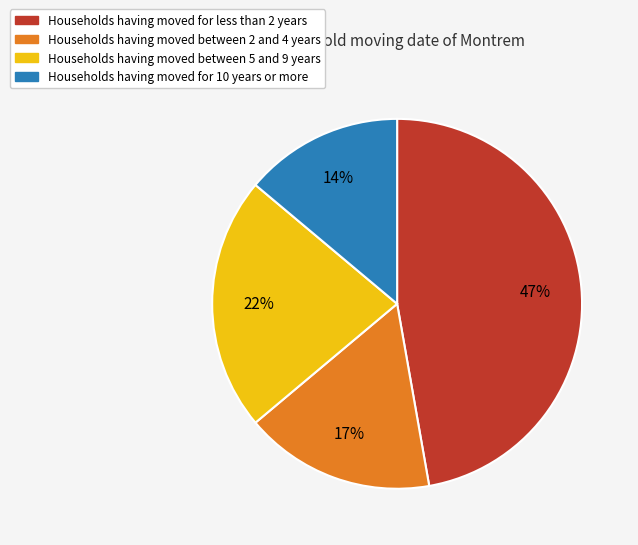

Is there a majority slice in this chart?

No